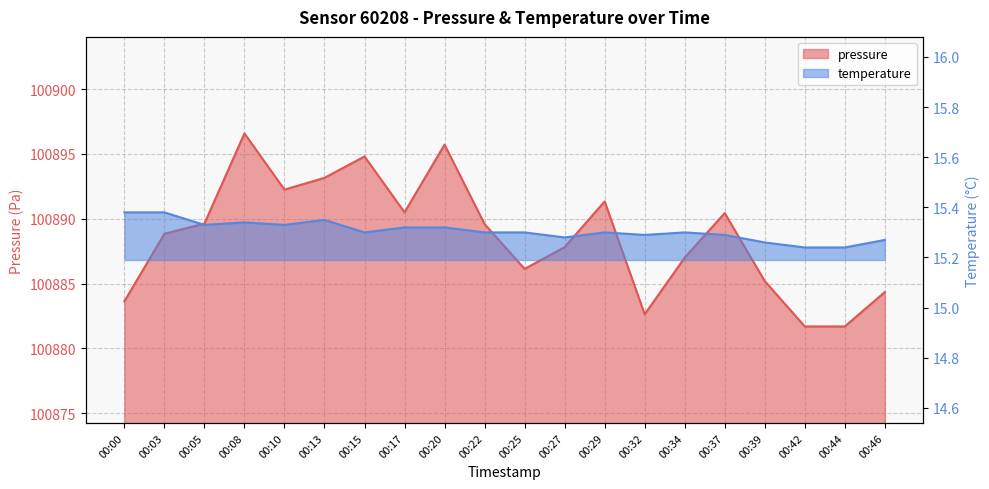

True or false: temperature and pressure intersect in this chart.

False